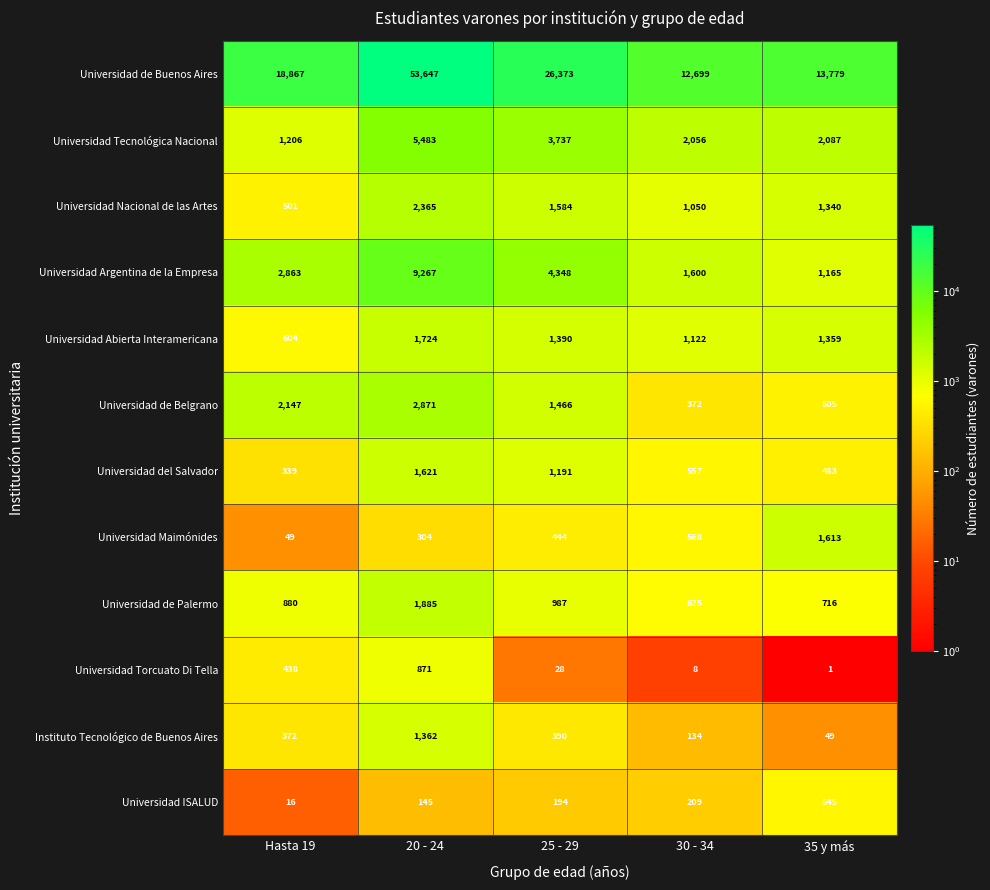

At which label is Universidad ISALUD closest to 280?

30 - 34